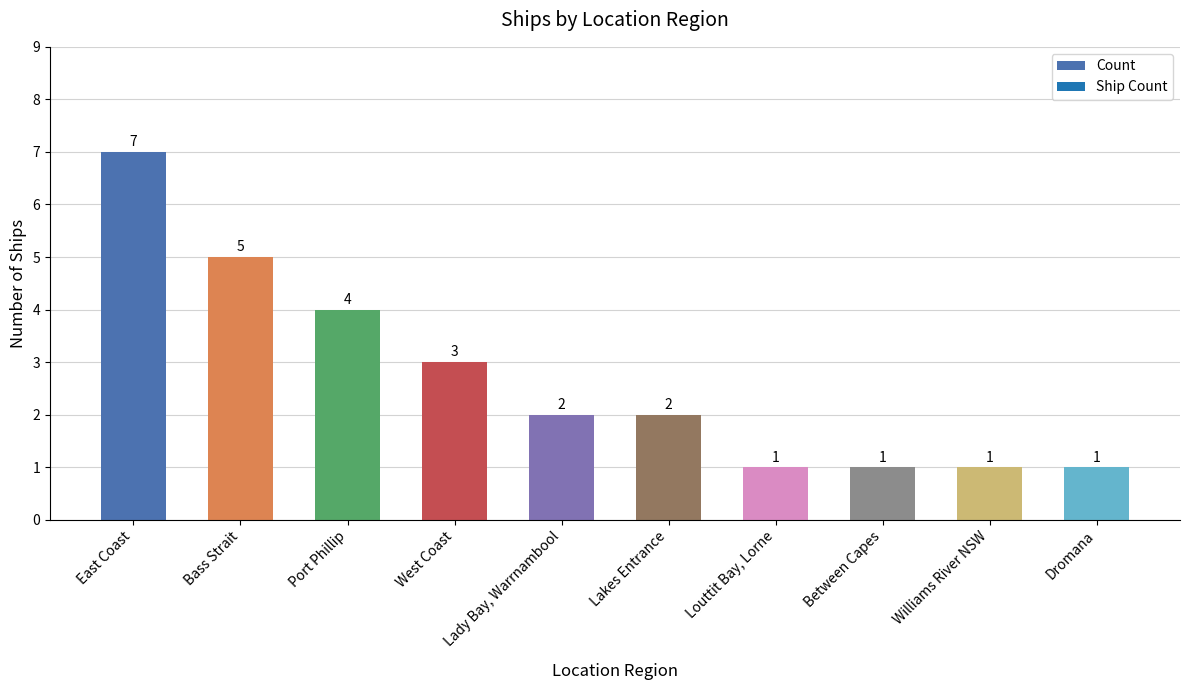

What is the maximum value shown in the chart?

7